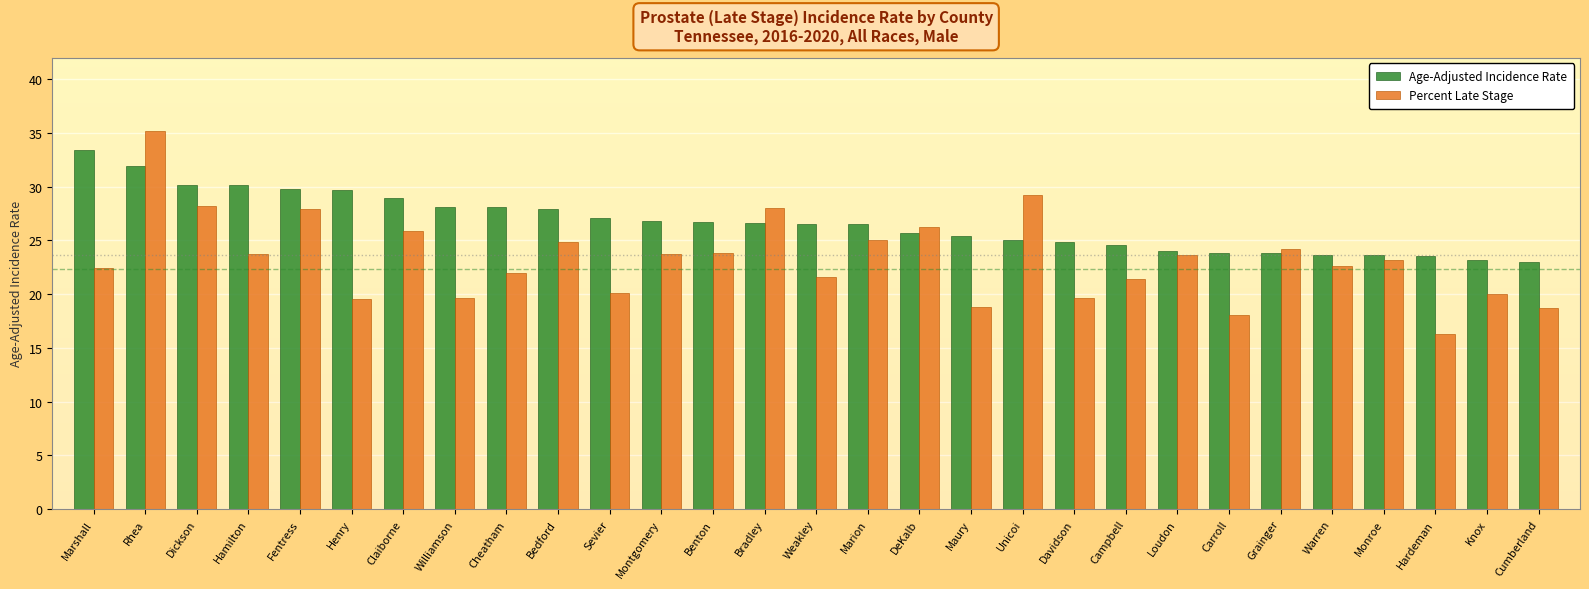

List the series in order of their overall mean, lowest first.

Percent Late Stage, Age-Adjusted Incidence Rate